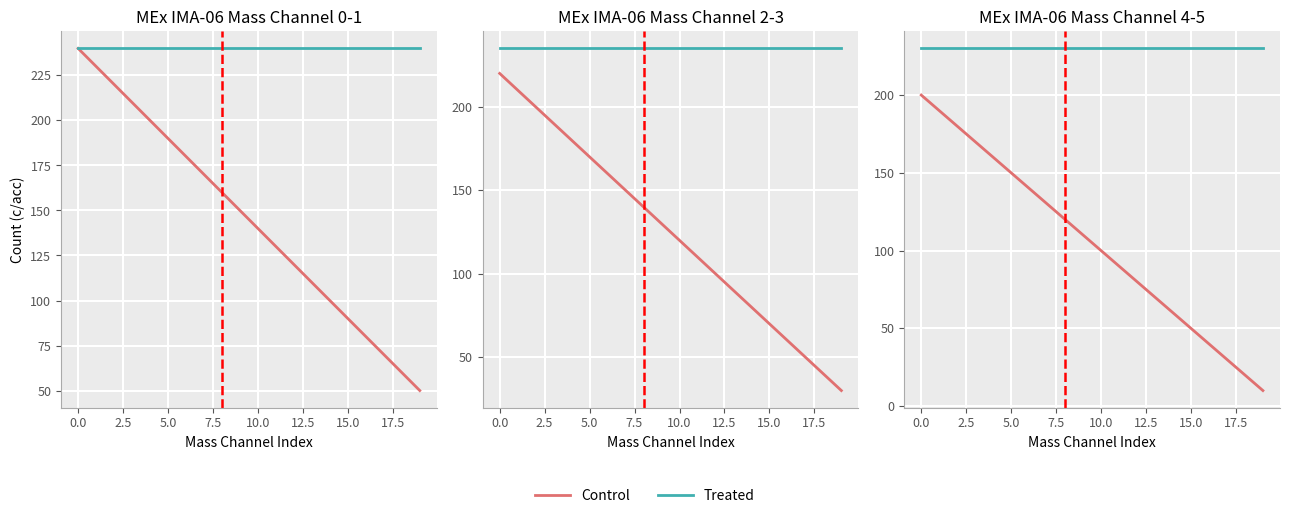

True or false: Control has more than 2 points higher than both neighbors.

False